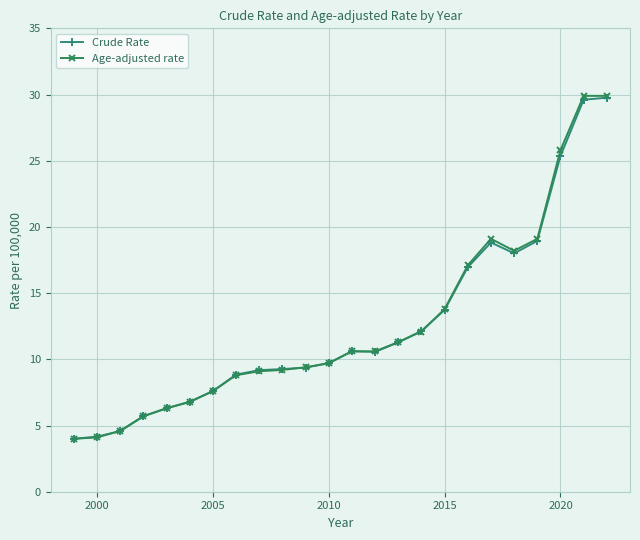

How many data points in Age-adjusted rate are less than 10?

12